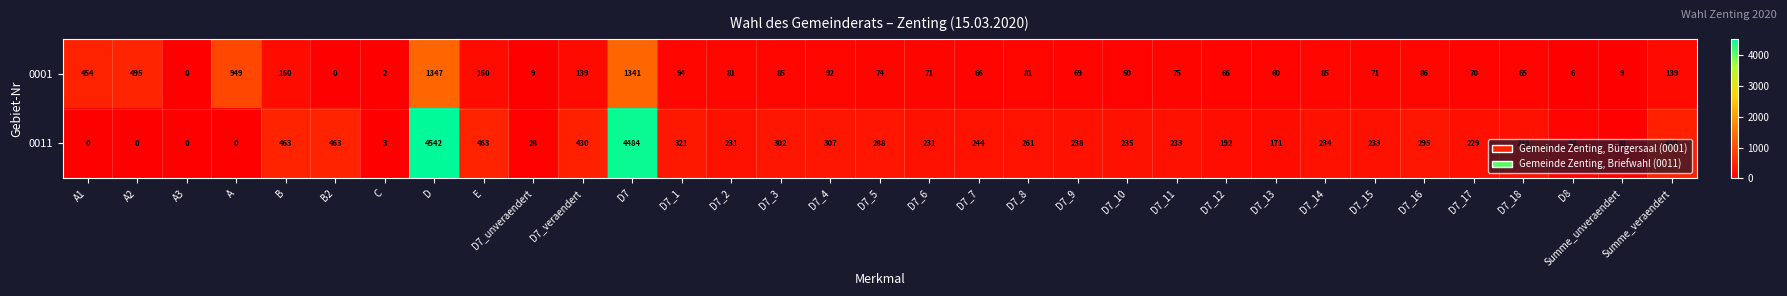

Is it true that 0001 equals 81 at D7_8?

True